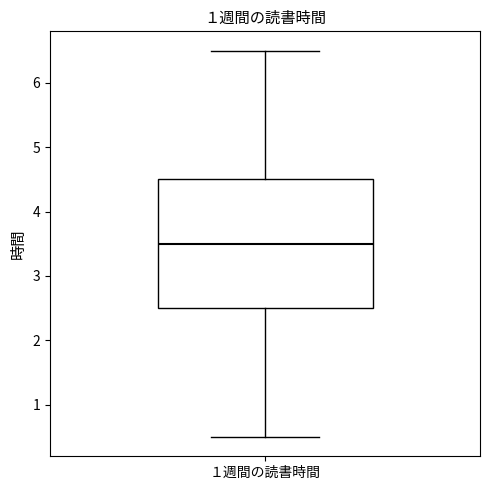

Transcribe this box plot: give where the median line is, the range the box spans, and where the two whiskers end, as read against the y-axis. The values are not printed on the chart, so give them approximately, as read against the axis.

median 3.5, box 2.5 to 4.5, whiskers 0.5 to 6.5